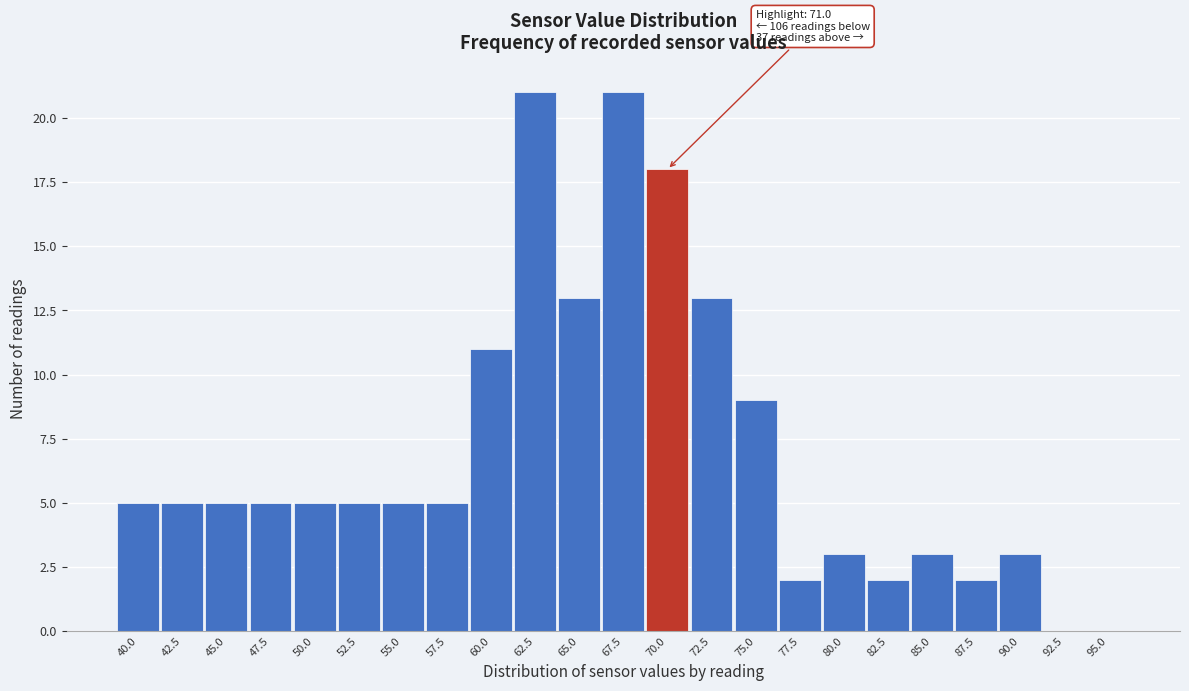

Reading left to right, list all the values displayed in this chart.

40.0=5	42.5=5	45.0=5	47.5=5	50.0=5	52.5=5	55.0=5	57.5=5	60.0=11	62.5=21	65.0=13	67.5=21	70.0=18	72.5=13	75.0=9	77.5=2	80.0=3	82.5=2	85.0=3	87.5=2	90.0=3	92.5=0	95.0=0